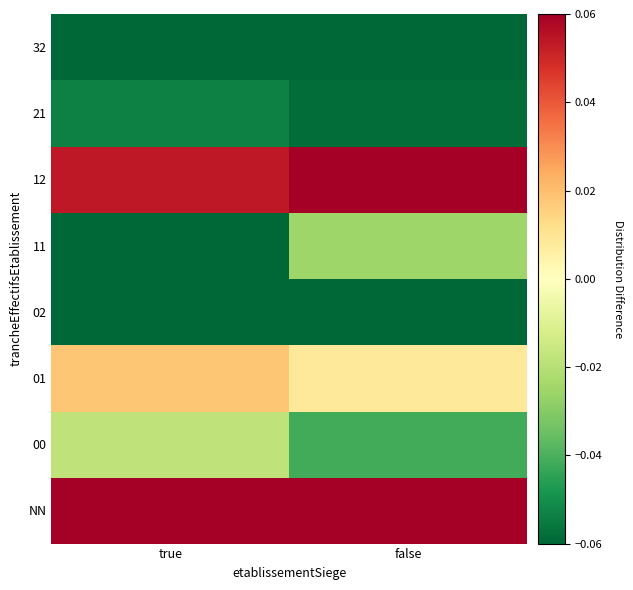

Rank the series at true from highest to lowest value.

NN, 12, 01, 00, 21, 02, 32, 11